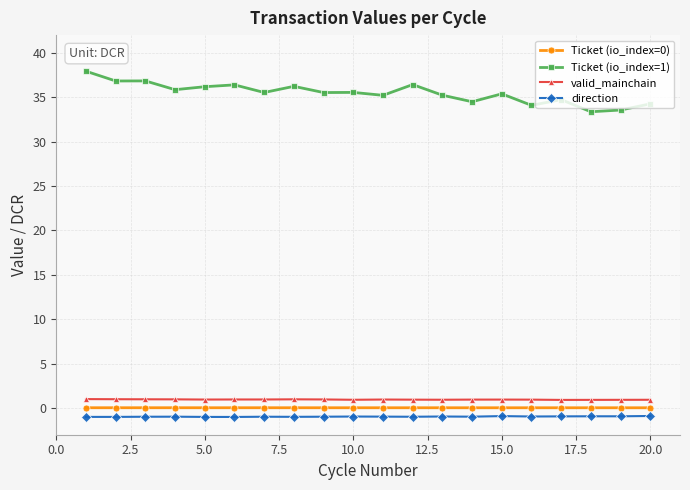

True or false: Ticket (io_index=1) and valid_mainchain intersect in this chart.

False